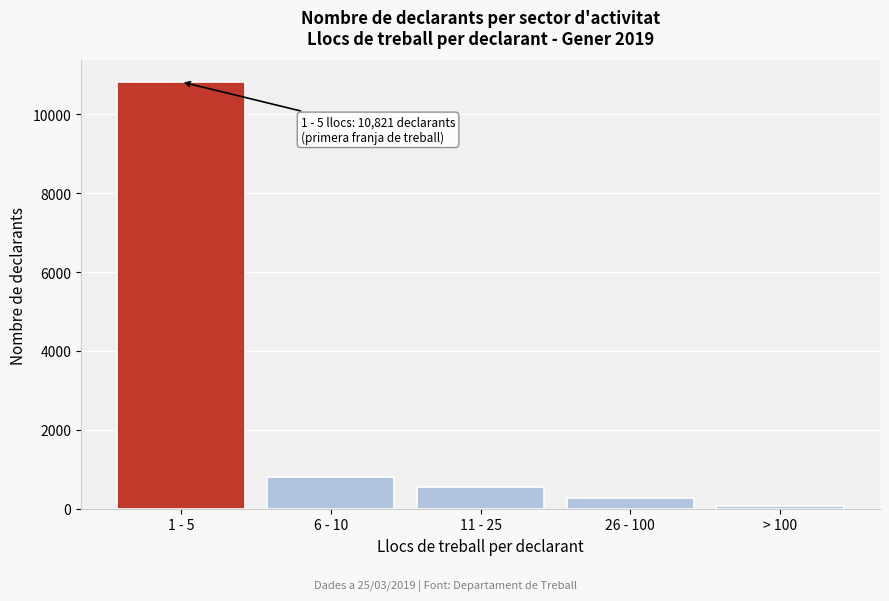

Reading right to left, list all the values displayed in this chart.

> 100=61	26 - 100=266	11 - 25=563	6 - 10=802	1 - 5=10821